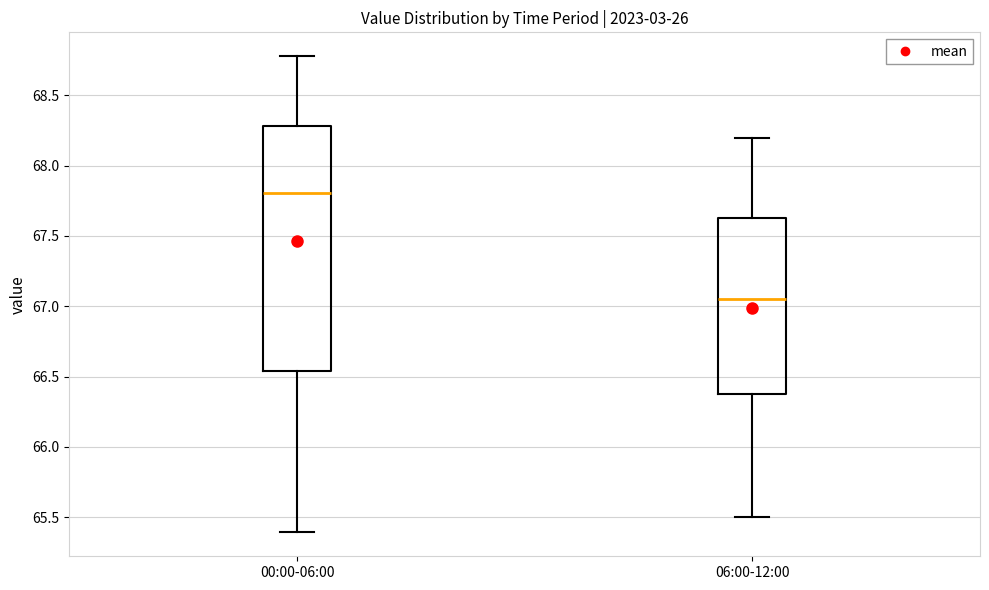

Where is the upper edge of the box for 06:00-12:00 on the y-axis? The values are not printed on the chart, so give them approximately, as read against the axis.

67.65